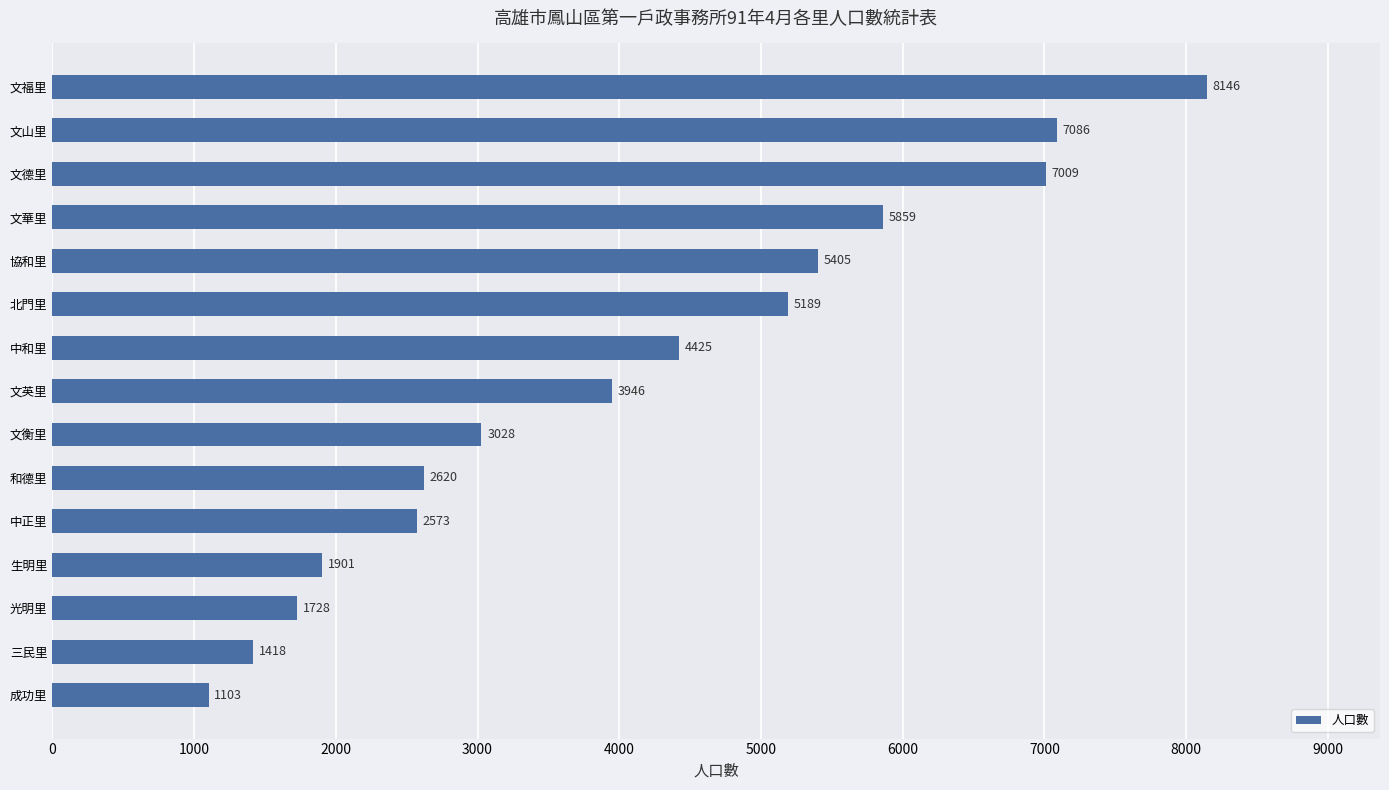

Between 文福里 and 和德里, which is larger?

文福里